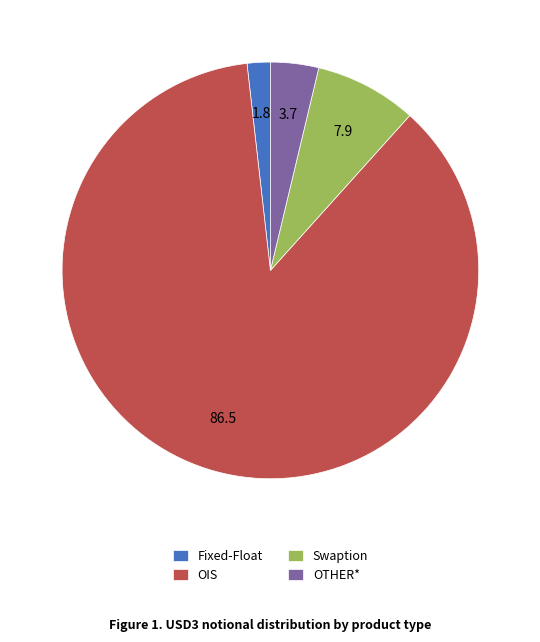

How many slices are in this pie chart?

4